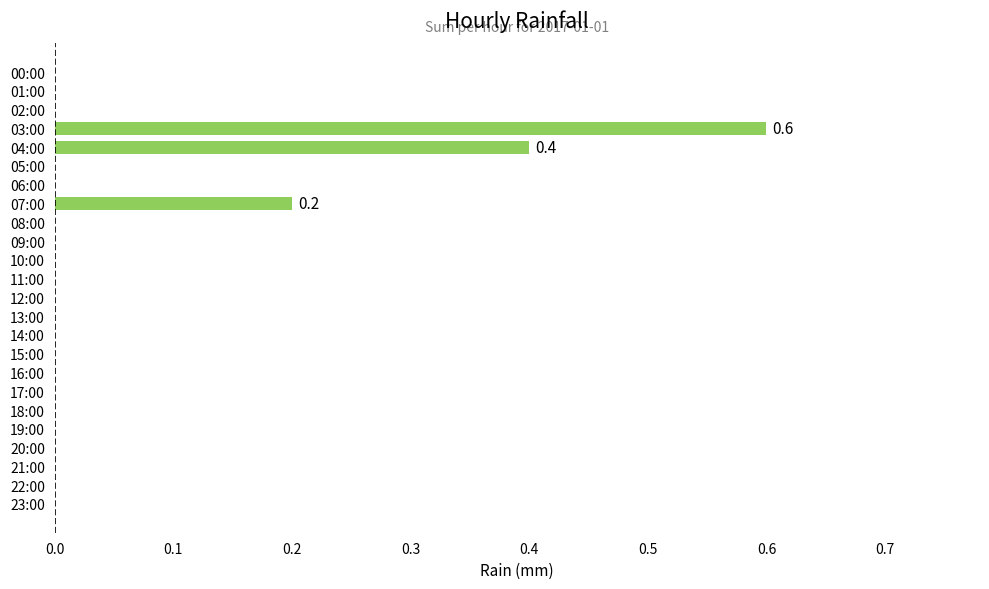

Between 03:00 and 17:00, which is larger?

03:00